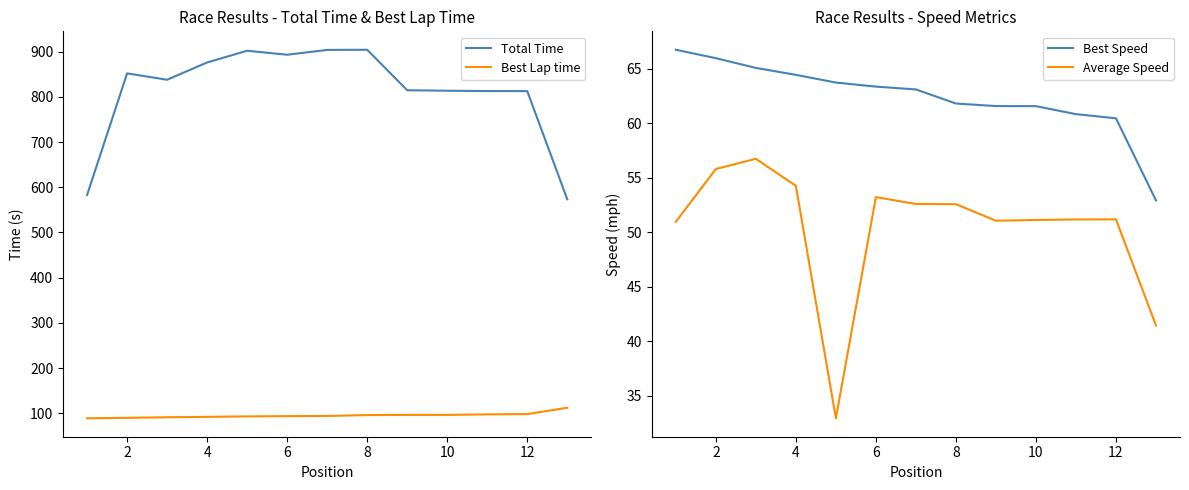

The value of Average Speed at 4 is 54.2. True or false?

True